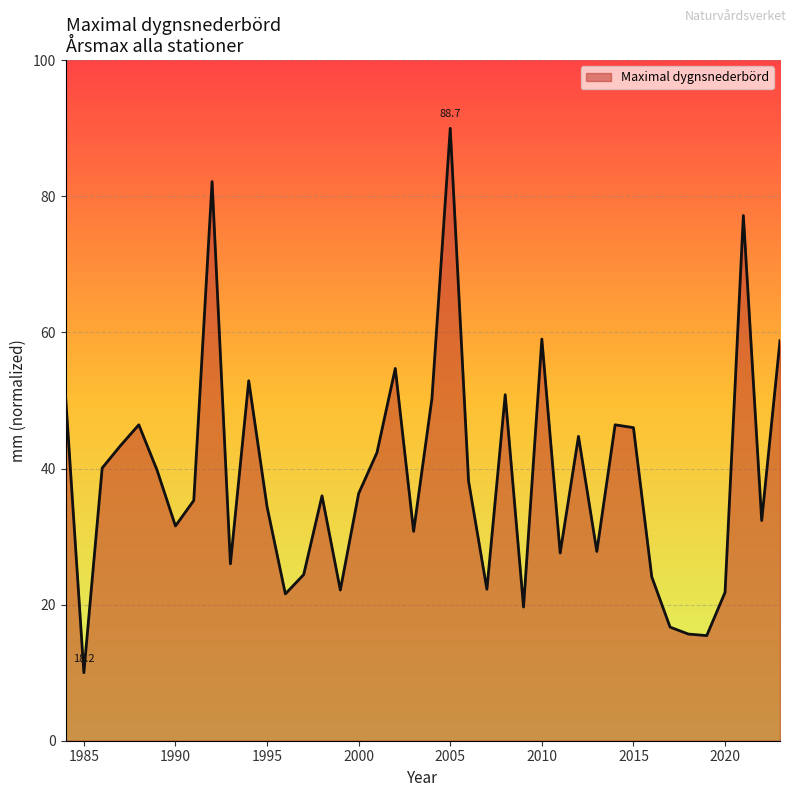

What is the difference between the maximum and minimum values?

80.0